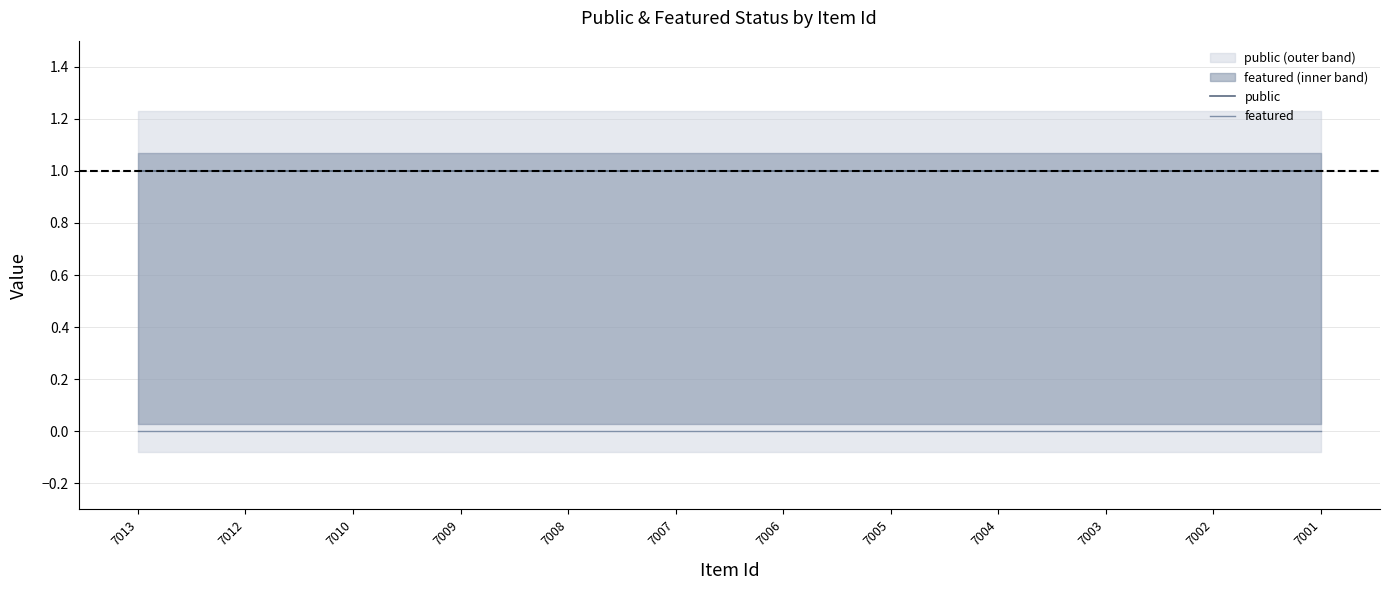

Which series has the largest total across all categories?

public